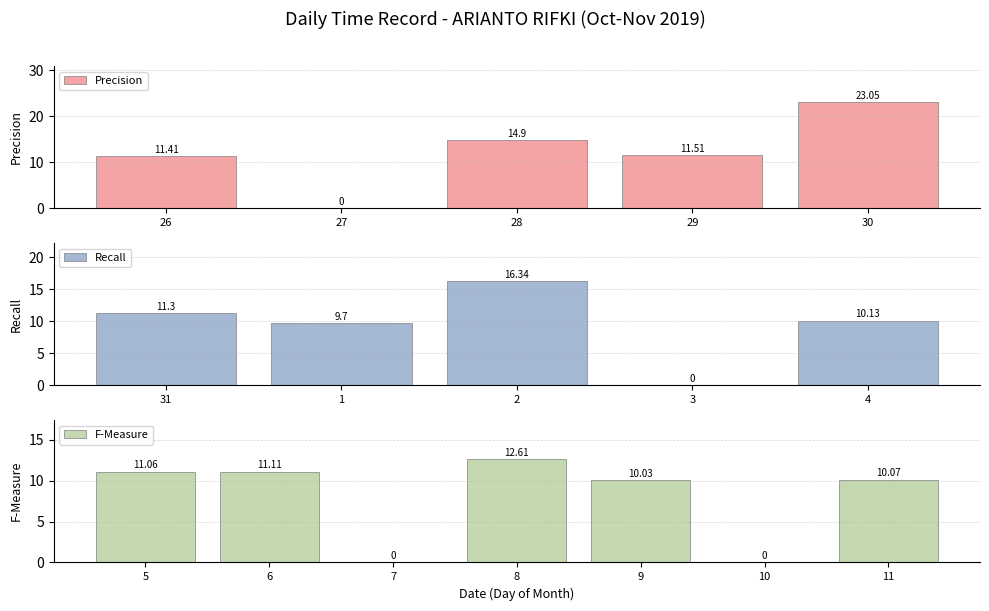

What position from the right is 8?

4